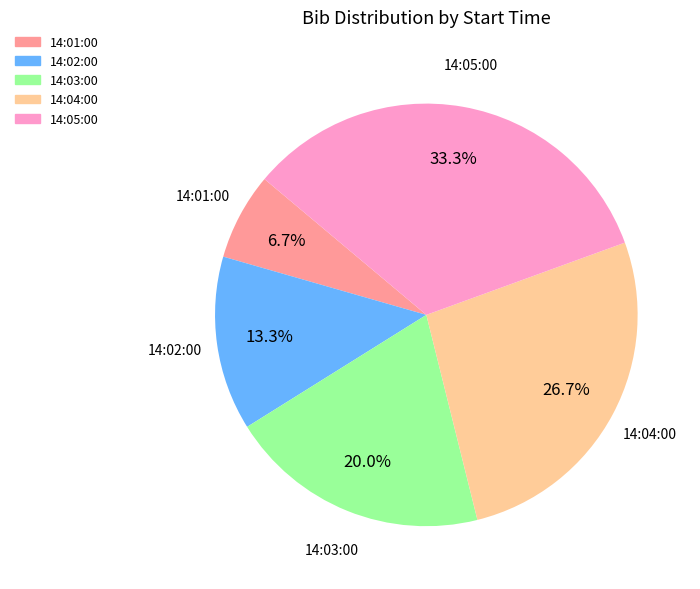

How many segments does this pie chart have?

5